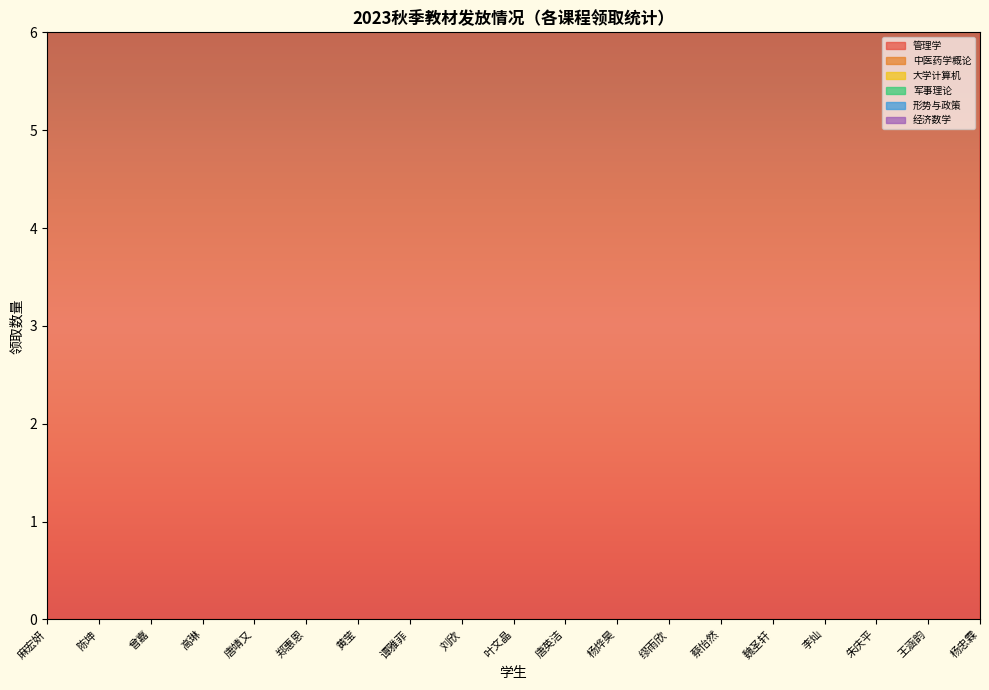

Does the chart display data point markers on the line(s)?

No